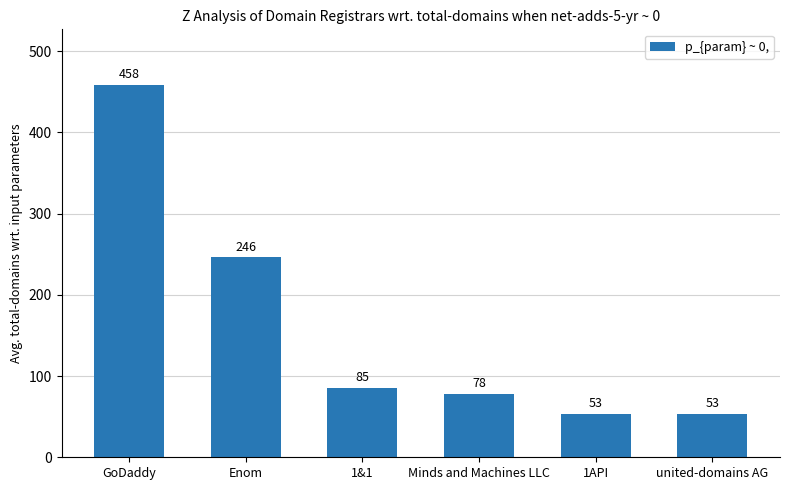

Reading right to left, extract all data points from this chart.

united-domains AG=53	1API=53	Minds and Machines LLC=78	1&1=85	Enom=246	GoDaddy=458